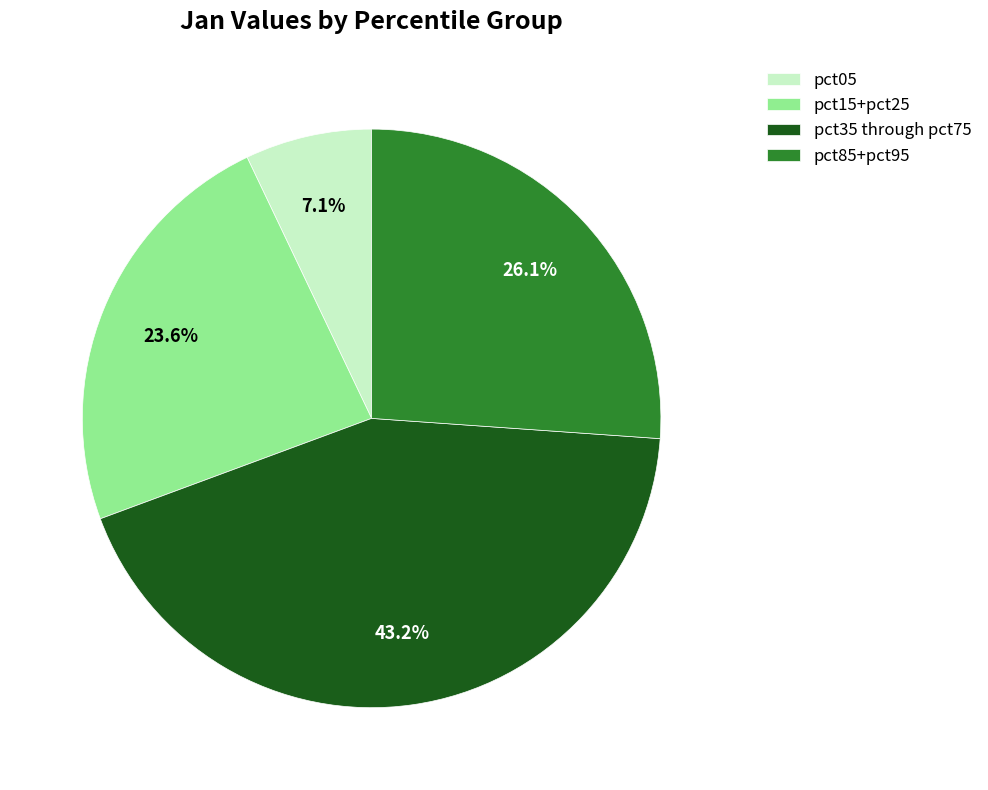

Rank the categories by value from lowest to highest.

pct05, pct15+pct25, pct85+pct95, pct35 through pct75